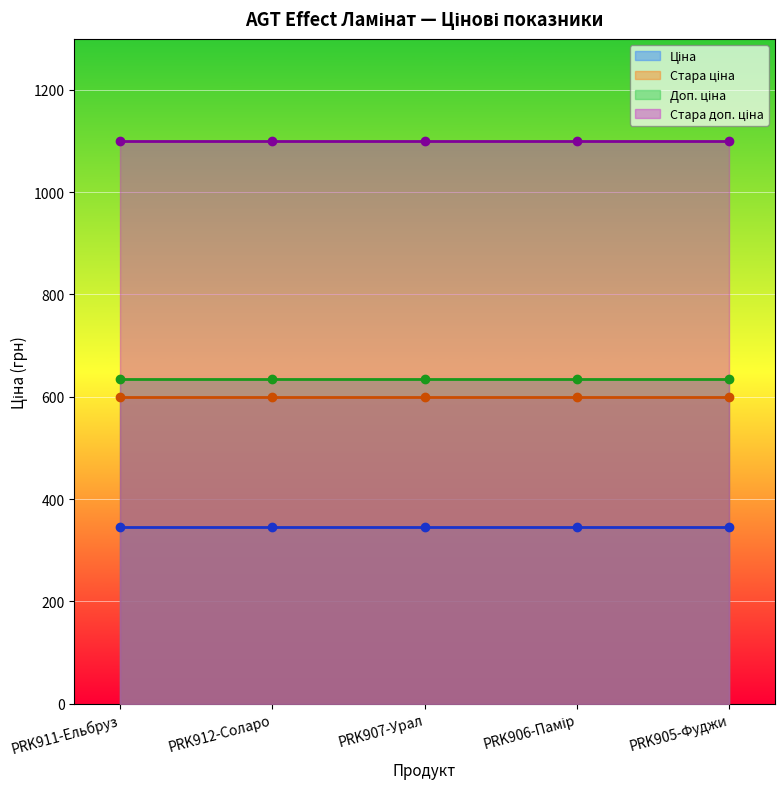

True or false: Стара доп. ціна and Ціна intersect in this chart.

False